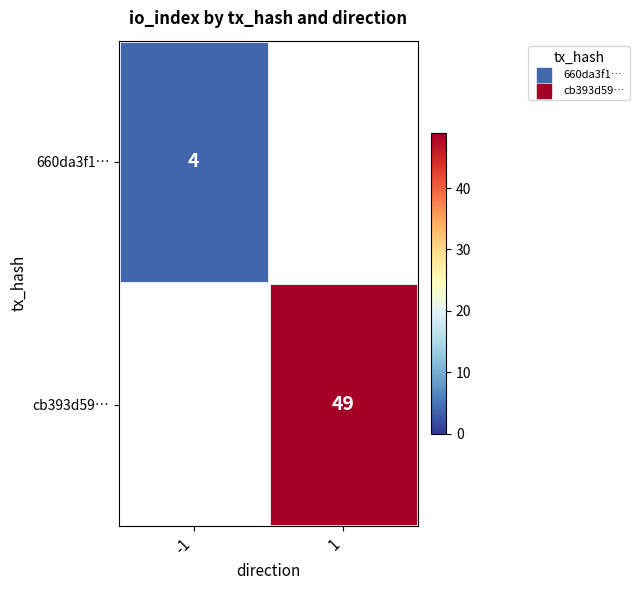

True or false: cb393d59… has a value of 49 at 1.

True